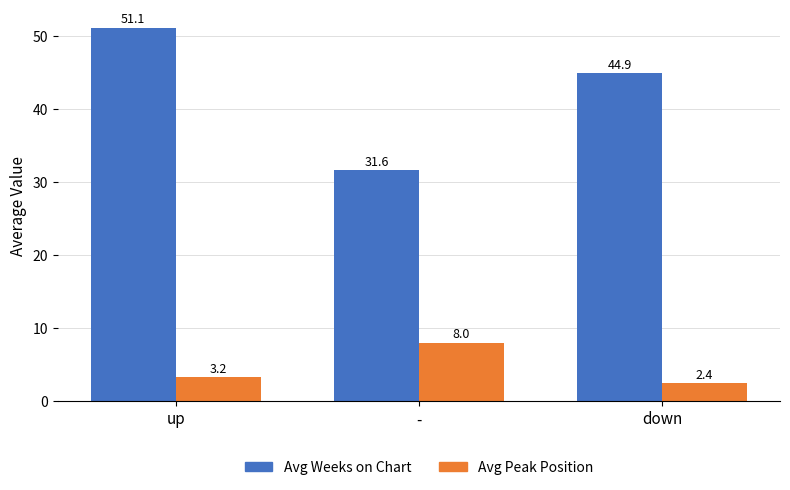

What is the maximum value for Avg Weeks on Chart?

51.1